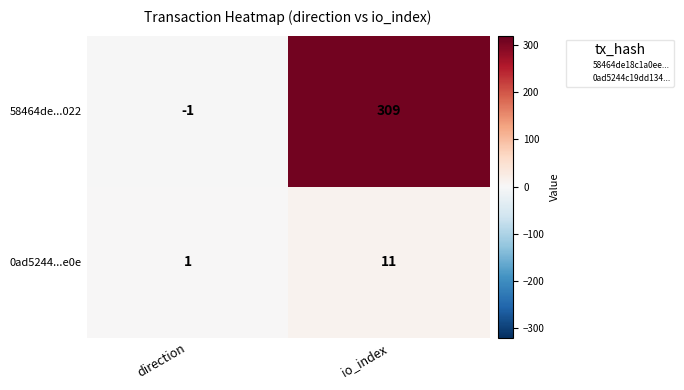

Rank the series by their average value, from lowest to highest.

0ad5244...e0e, 58464de...022